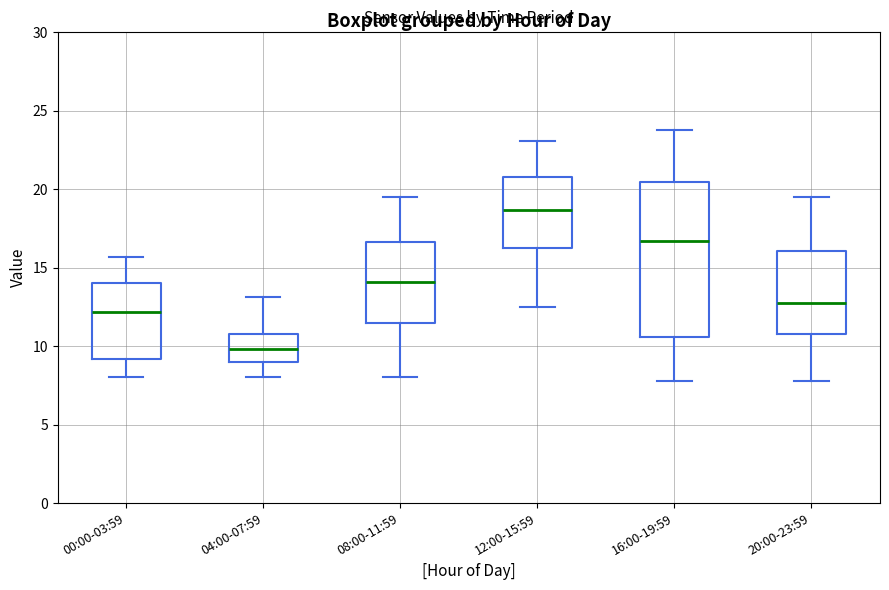

Reading left to right, transcribe this box plot: for each box, give where its median line is, the range the box spans, and where its two whiskers end, as read against the y-axis. The values are not printed on the chart, so give them approximately, as read against the axis.

00:00-03:59: median 12.0, box 9.0 to 14.0, whiskers 8.0 to 15.5
04:00-07:59: median 10.0, box 9.0 to 11.0, whiskers 8.0 to 13.0
08:00-11:59: median 14.0, box 11.5 to 16.5, whiskers 8.0 to 19.5
12:00-15:59: median 18.5, box 16.5 to 21.0, whiskers 12.5 to 23.0
16:00-19:59: median 16.5, box 10.5 to 20.5, whiskers 8.0 to 24.0
20:00-23:59: median 13.0, box 11.0 to 16.0, whiskers 8.0 to 19.5